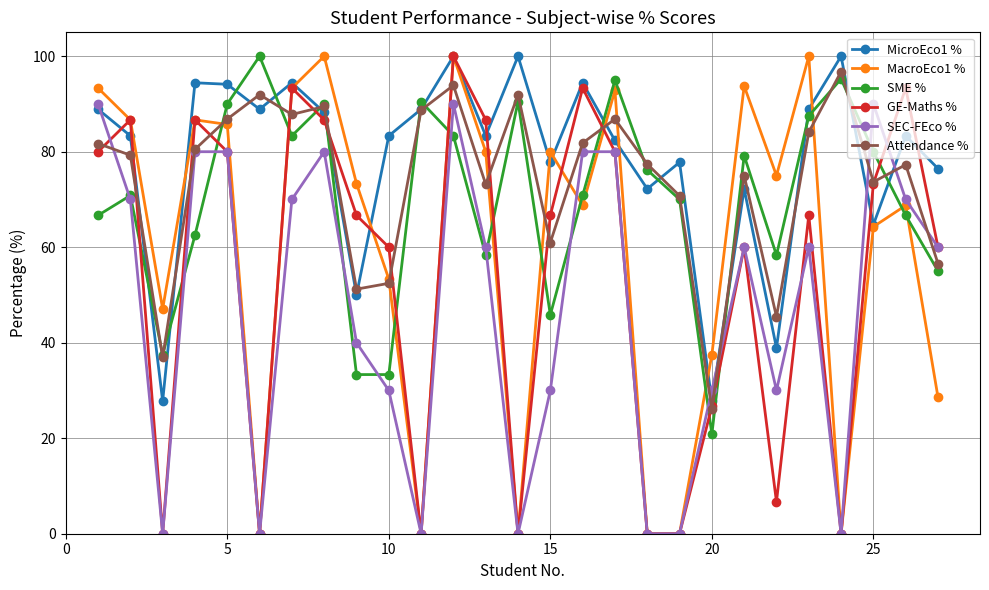

What is the maximum value shown in the chart?

100.0